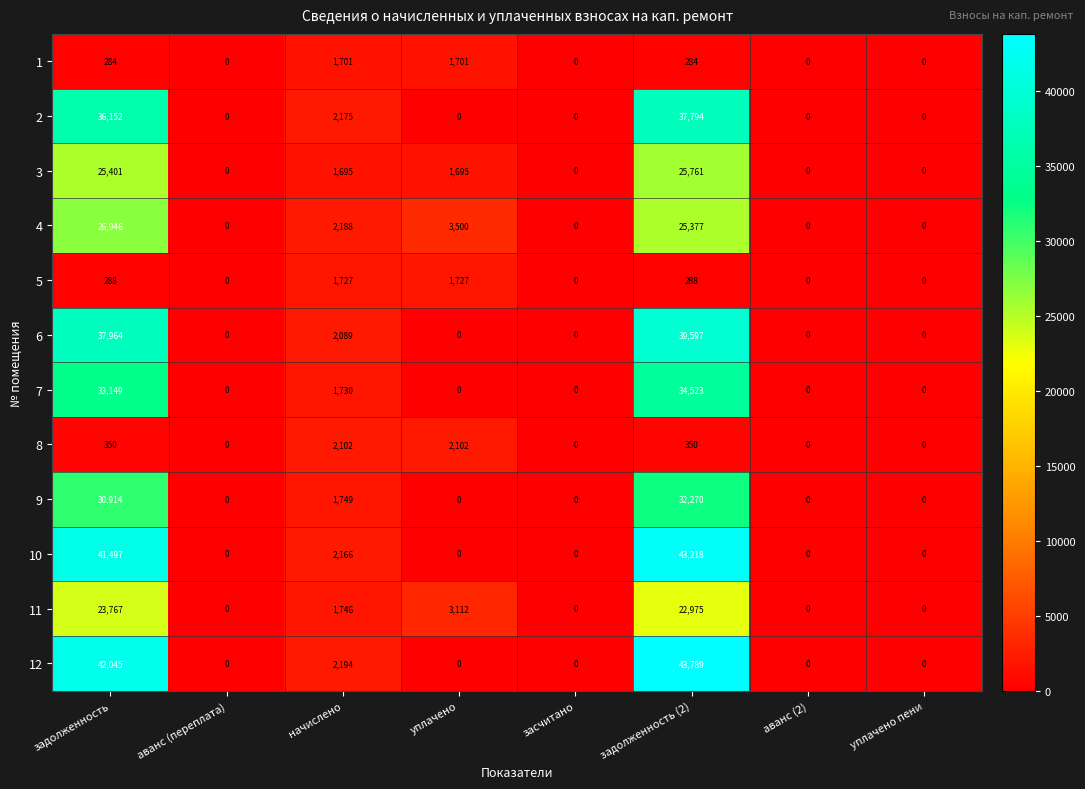

What is the difference between the 4 values at аванс (переплата) and задолженность?

26946